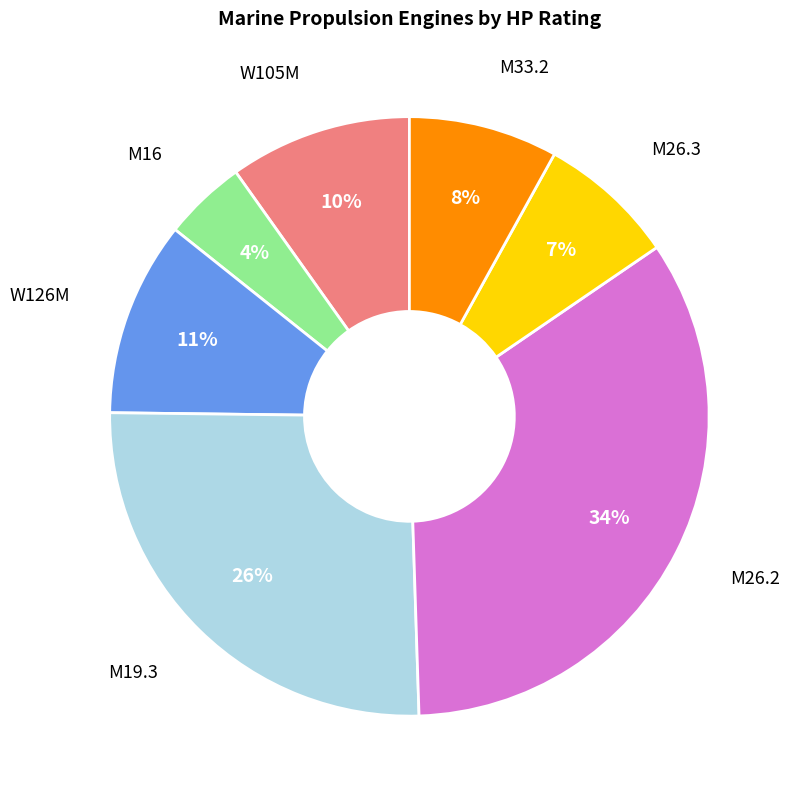

Is there any slice that represents more than half of the pie?

No